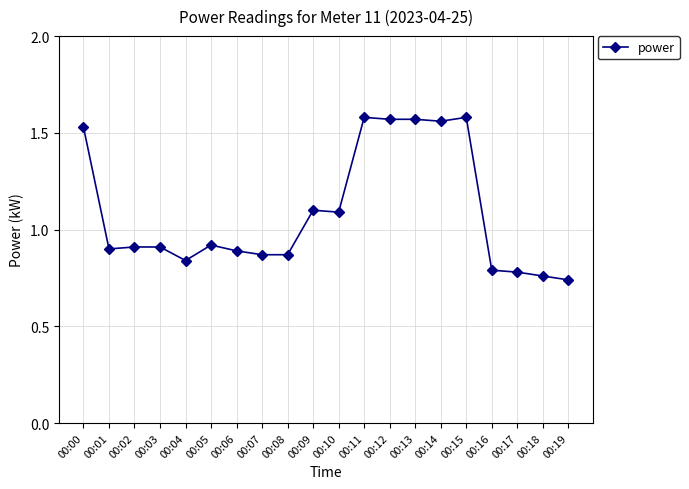

True or false: the data has more than 2 interior local peaks.

True